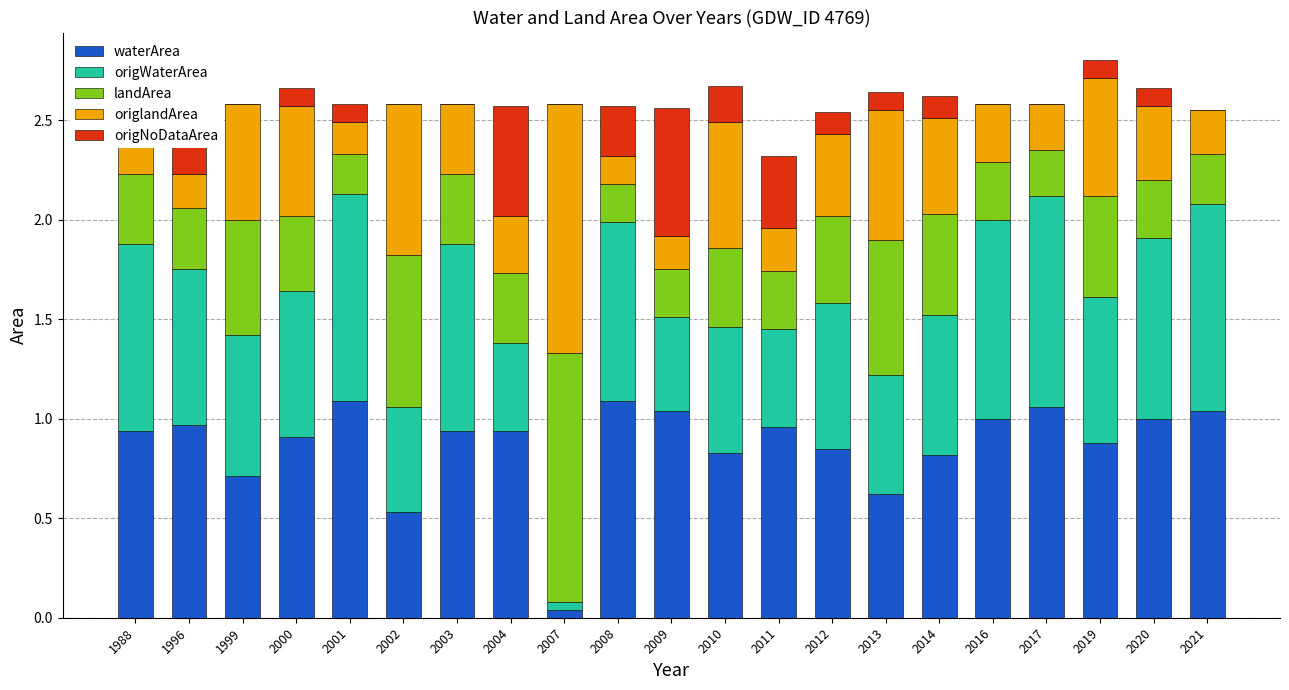

What value does the waterArea series have at 2011?

1.0